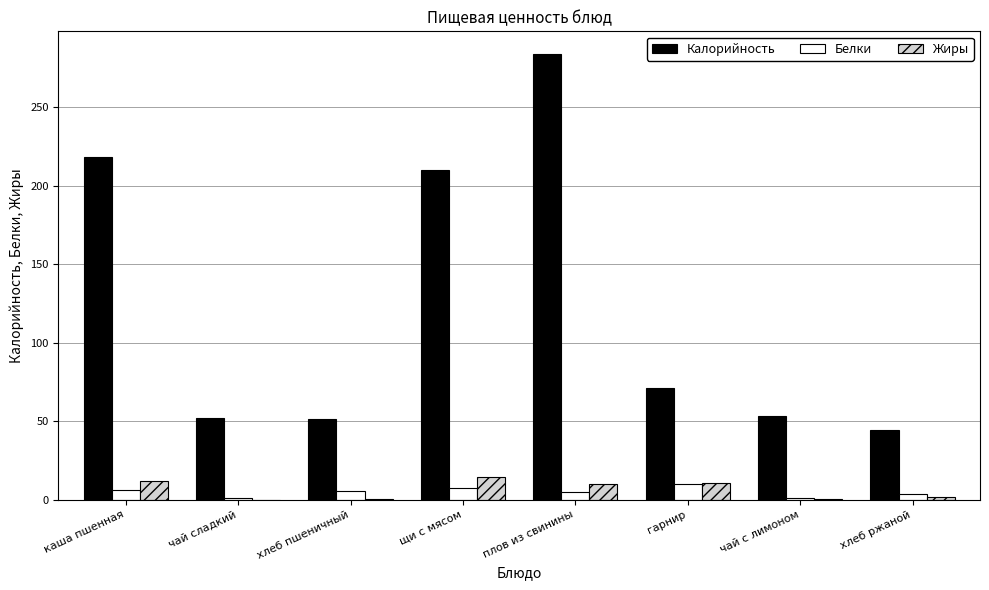

What is the sum of all Белки values?

38.8